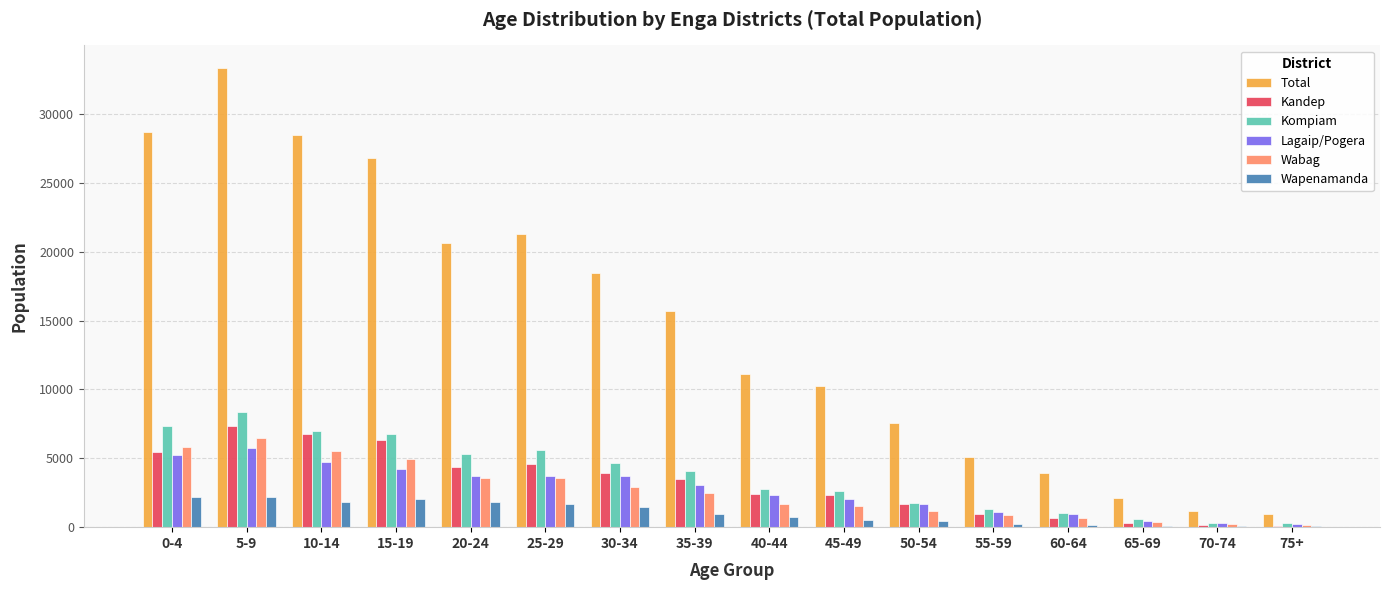

Between 30-34 and 35-39, which series saw the biggest shift?

Total